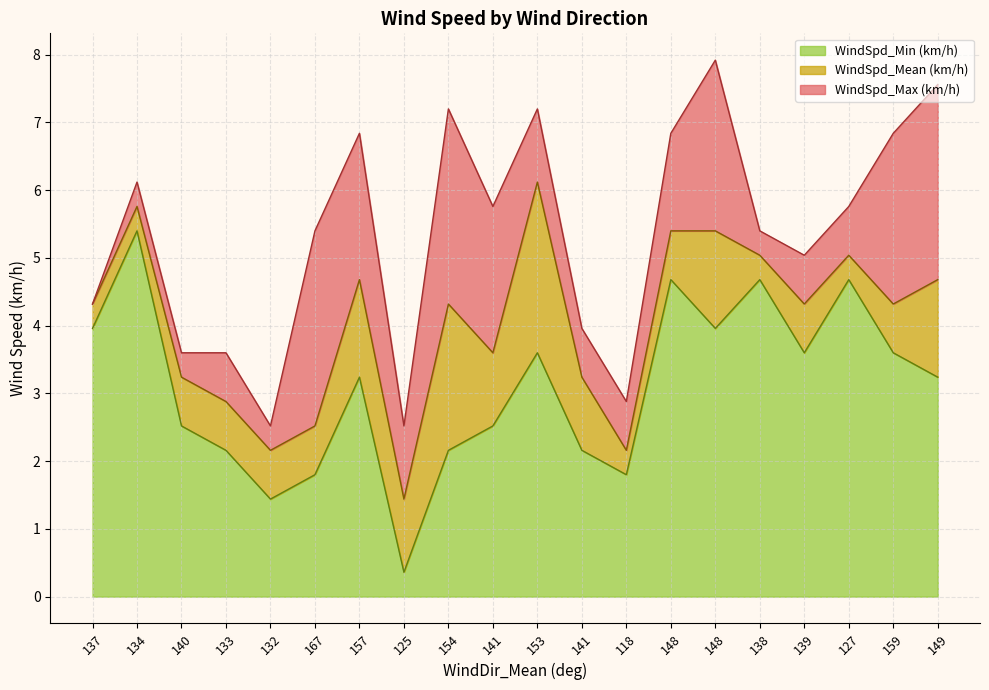

What are all the series names shown in the legend?

WindSpd_Min (km/h), WindSpd_Mean (km/h), WindSpd_Max (km/h)